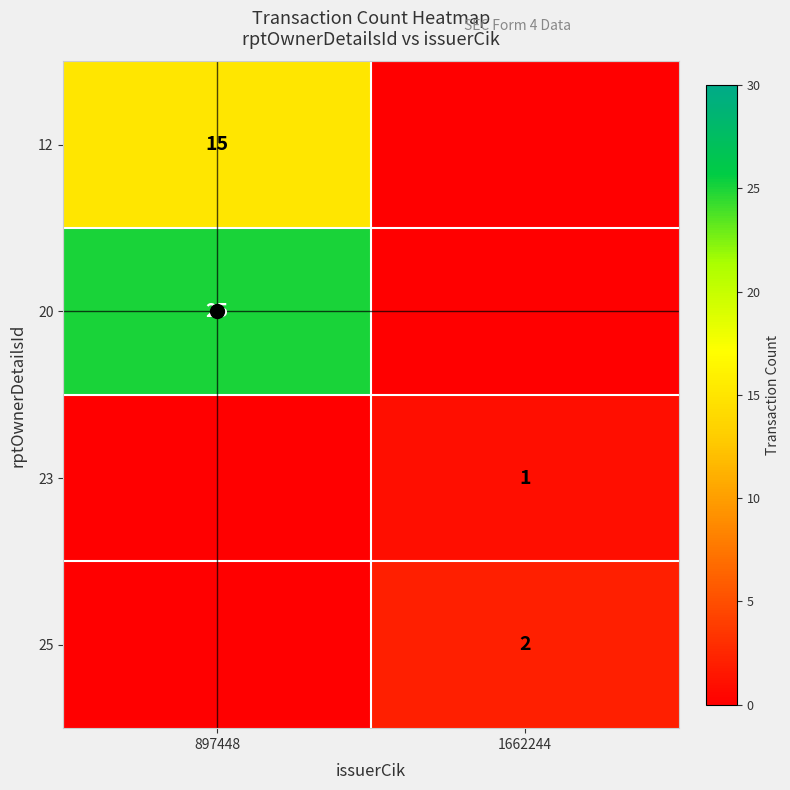

How many values in the 23 series are below 1?

1